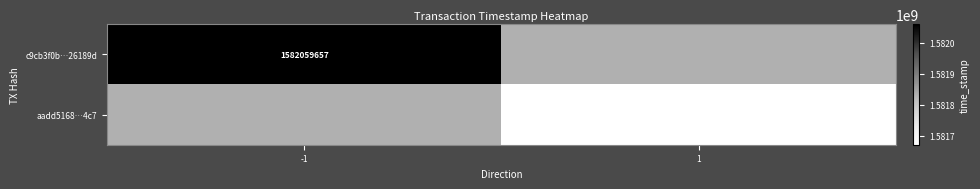

The c9cb3f0b…26189d series shows 2456754110 at -1. True or false?

False